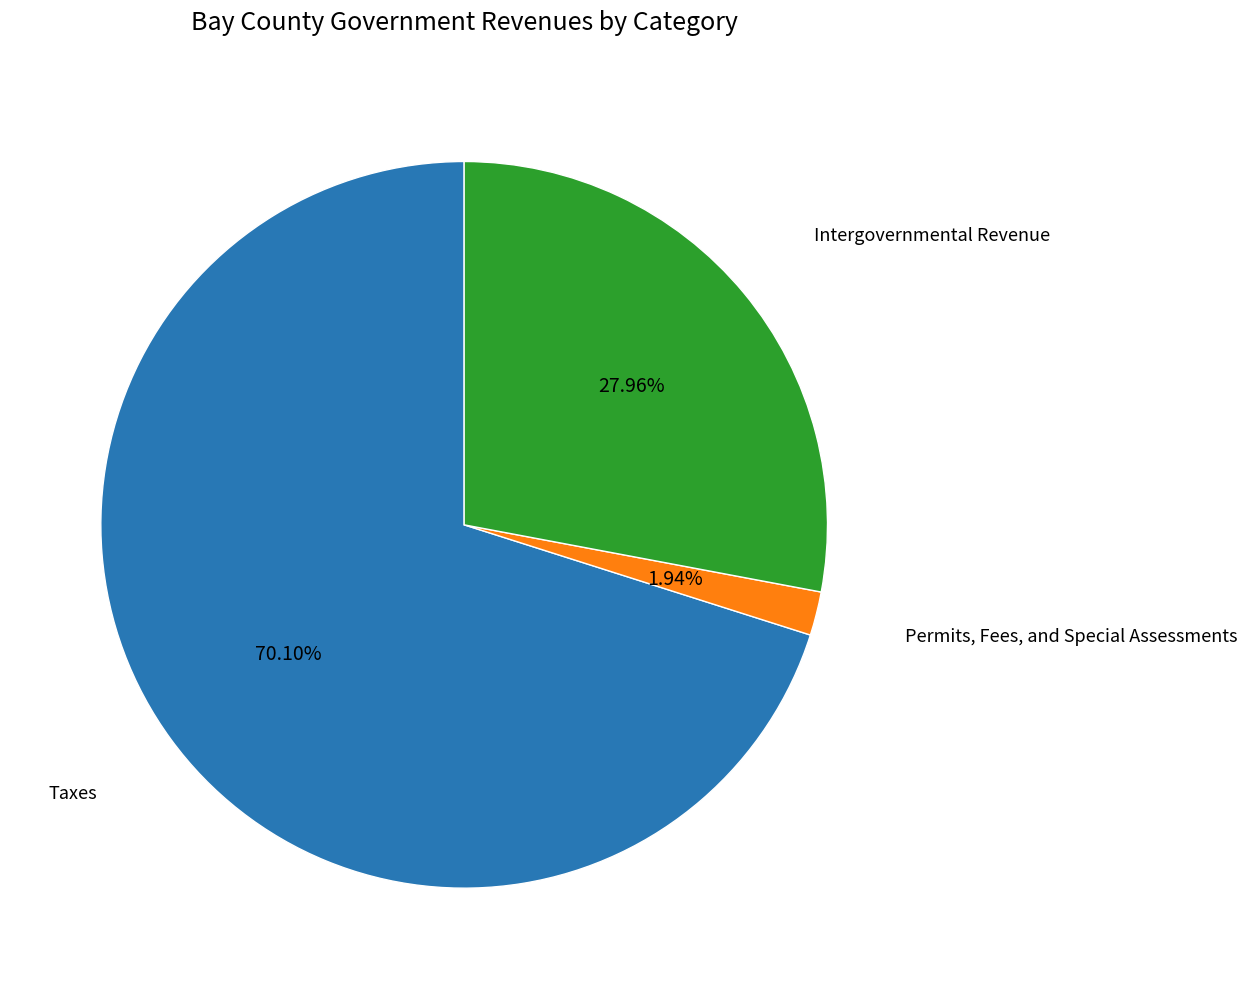

To the nearest percent, what is the difference between the largest and smallest slice percentages?

68%